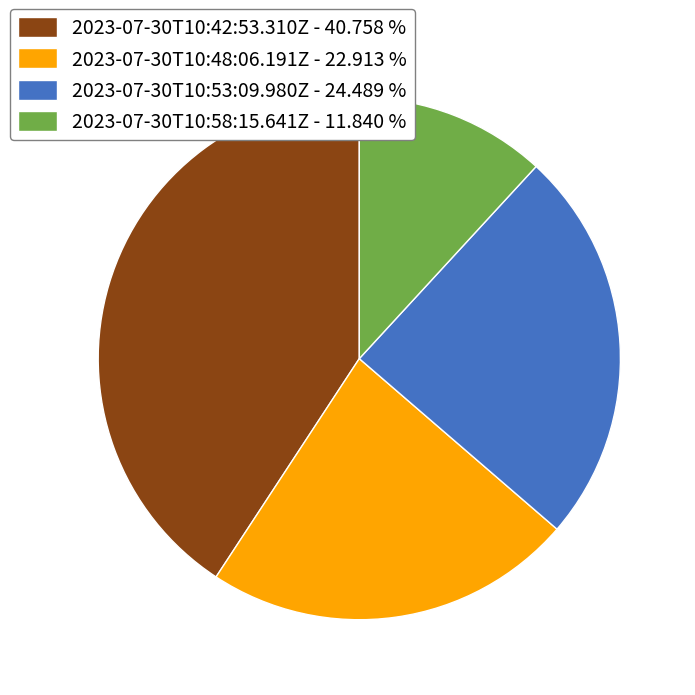

Which has a higher value, 2023-07-30T10:42:53.310Z - 40.758 % or 2023-07-30T10:53:09.980Z - 24.489 %?

2023-07-30T10:42:53.310Z - 40.758 %